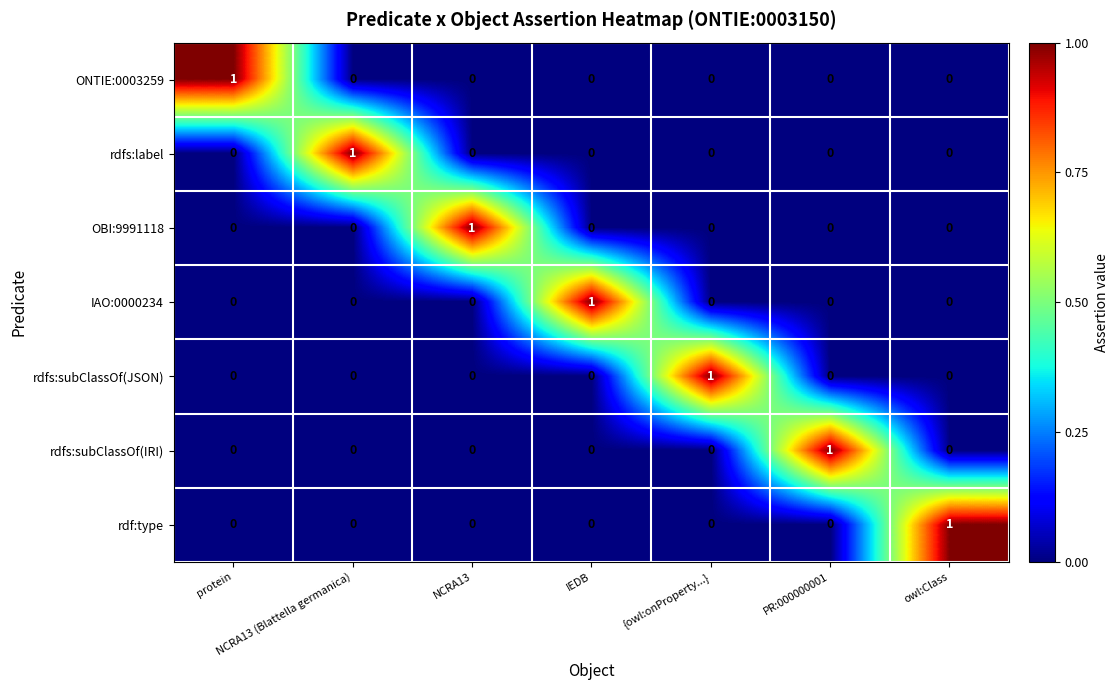

At how many categories does at least one series exceed 0?

7